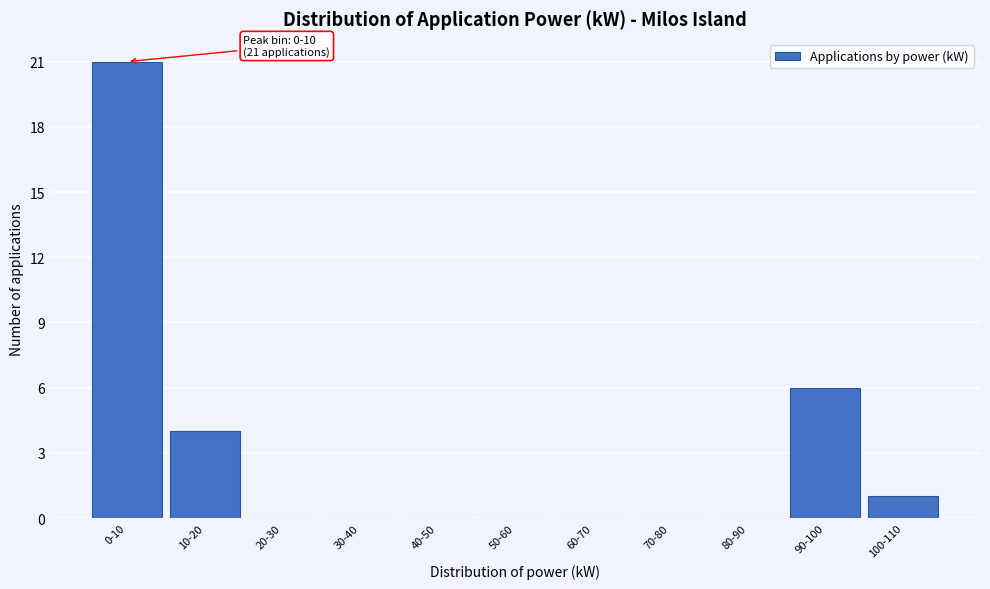

Reading left to right, what are all the values shown in this chart?

0-10=21	10-20=4	20-30=0	30-40=0	40-50=0	50-60=0	60-70=0	70-80=0	80-90=0	90-100=6	100-110=1